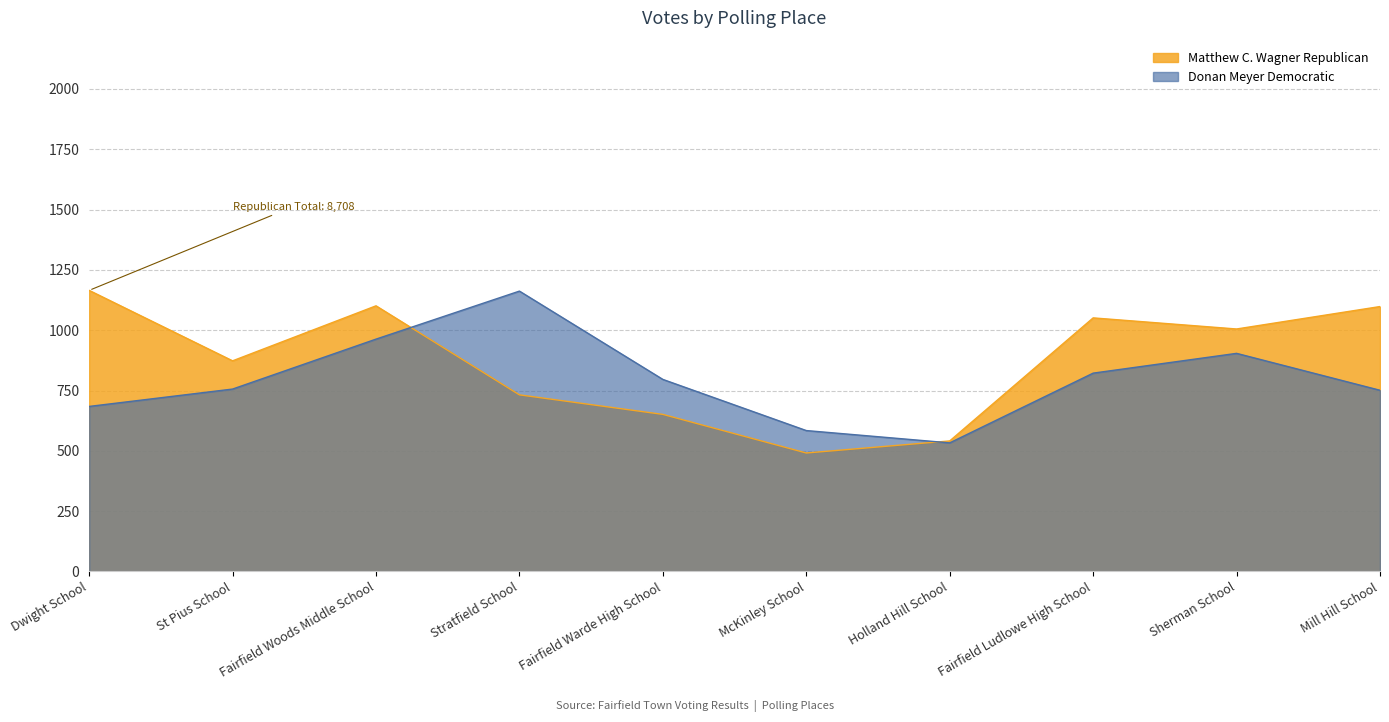

The Matthew C. Wagner Republican series shows 1152 at Stratfield School. True or false?

False